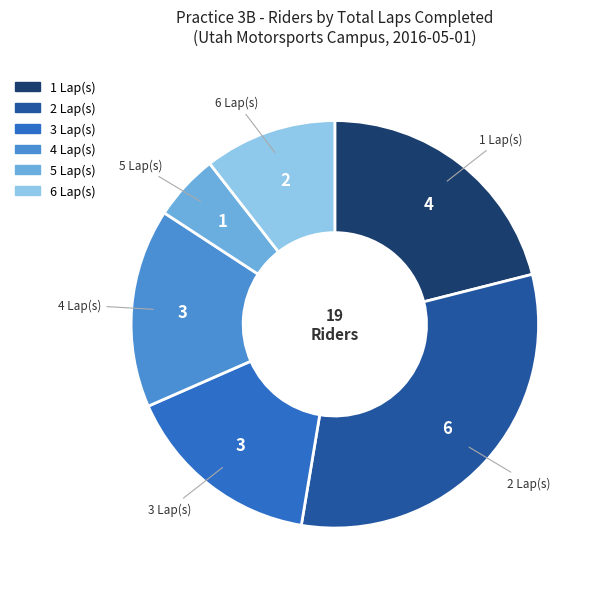

Count the number of slices in the pie.

6